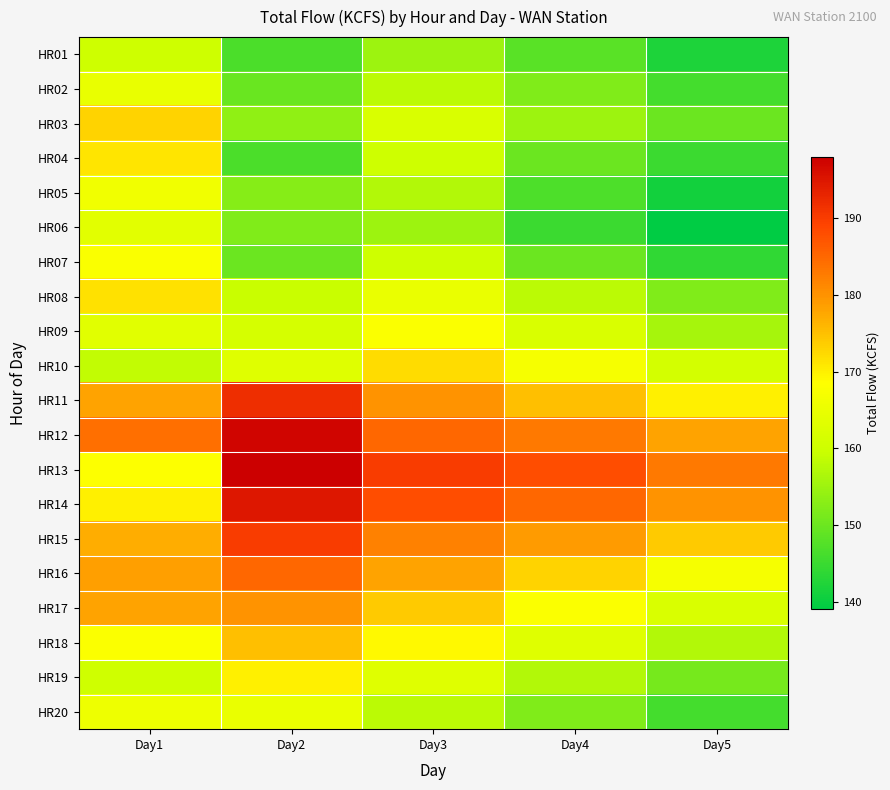

How many series are shown in this chart?

20